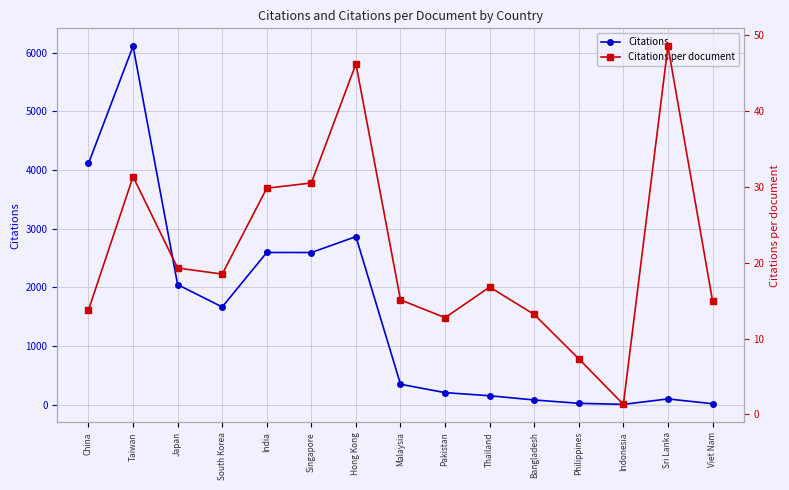

At which category does the chart reach its minimum across all series?

Indonesia